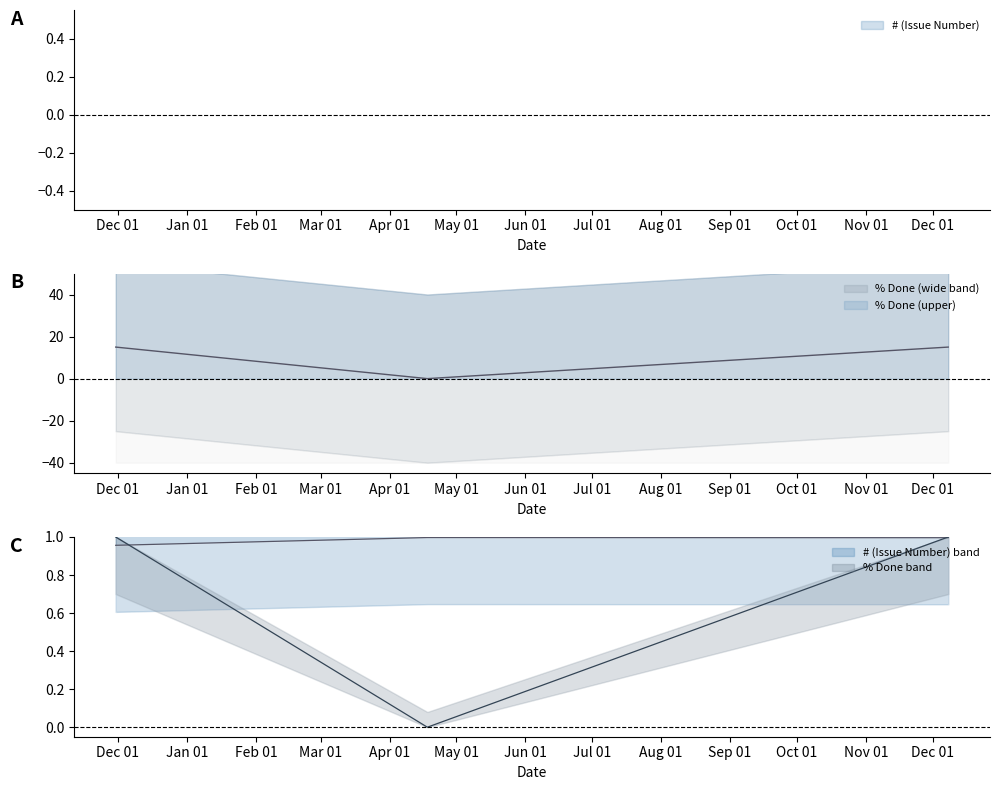

List the series in order of their overall mean, highest first.

% Done, # (Issue Number)